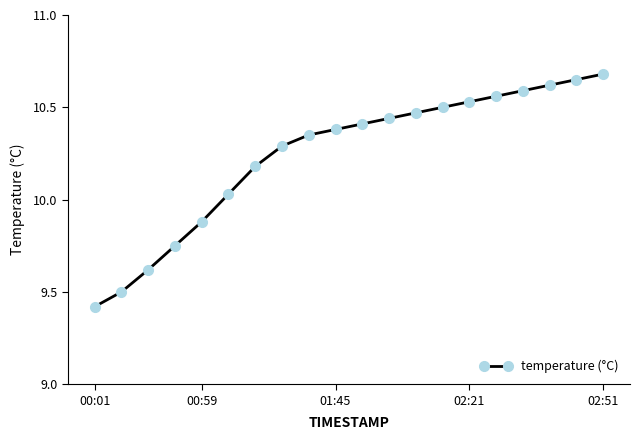

What is the difference between the maximum and minimum values?

1.3